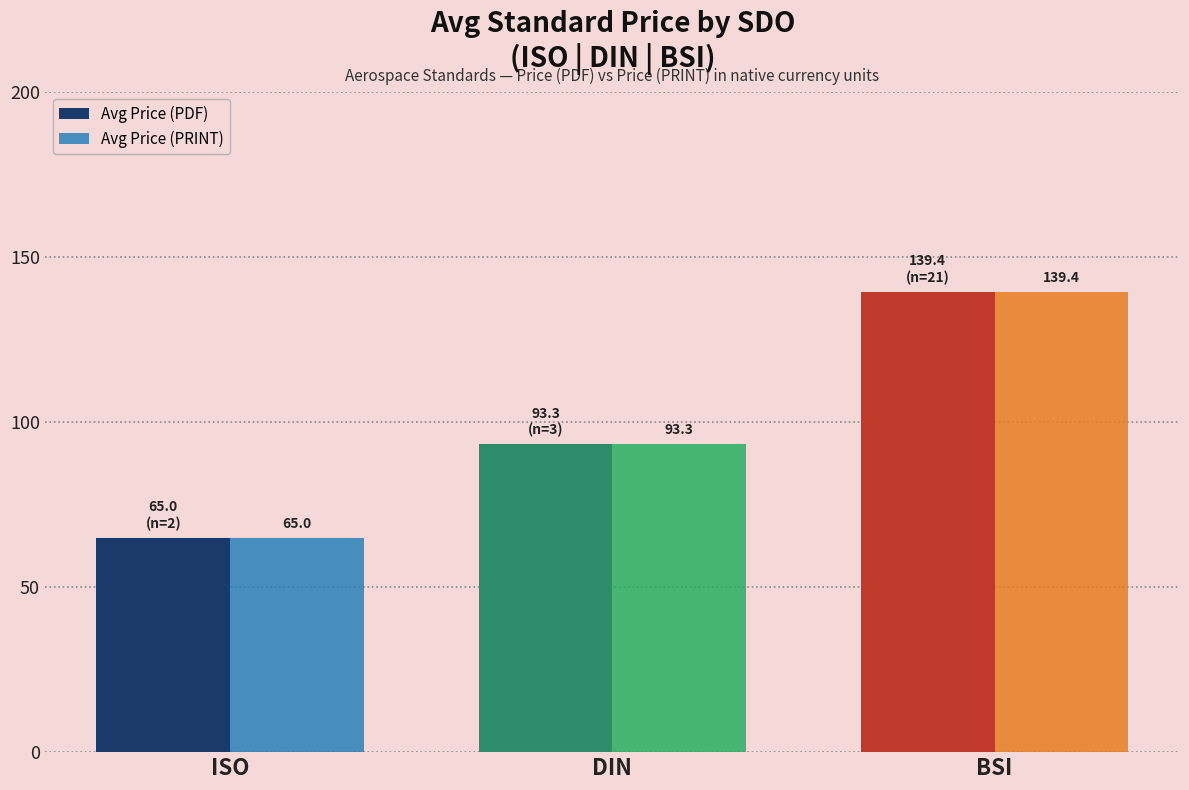

What is the difference between the maximum and minimum values in the Avg Price (PDF) series?

74.4